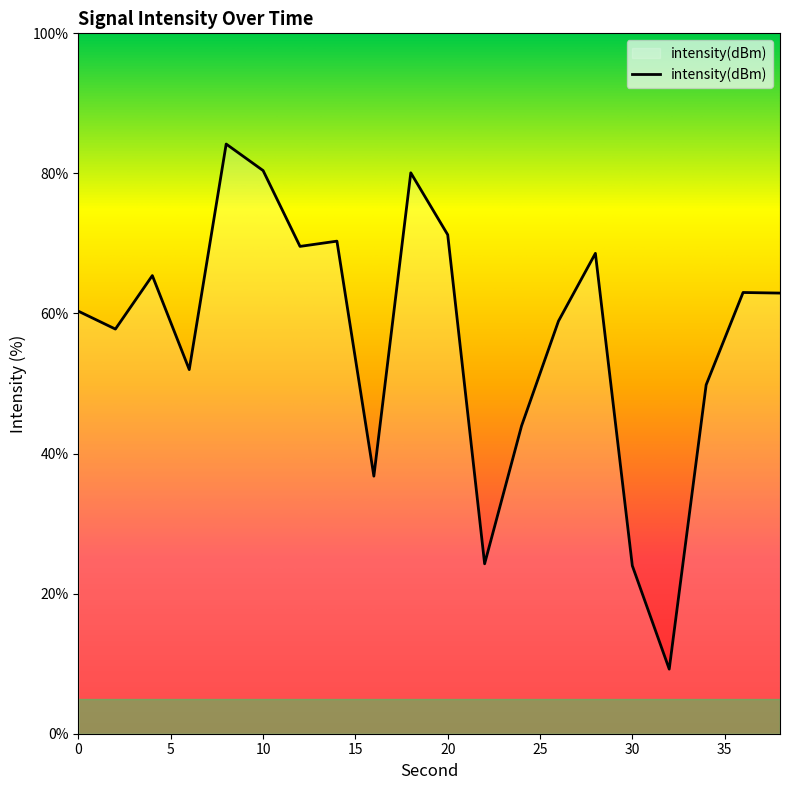

How many lines are shown in the chart?

1